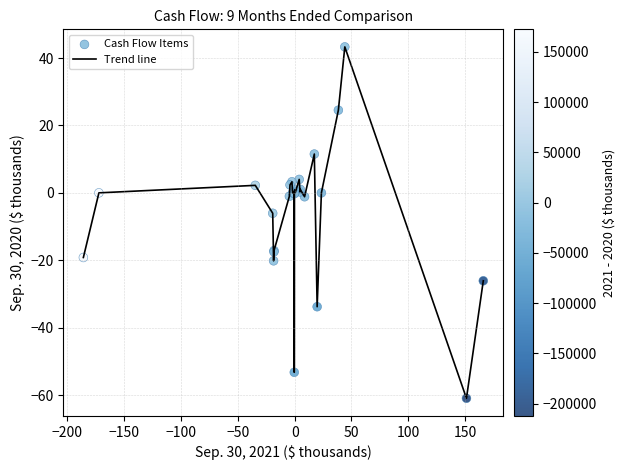

What is the smallest value displayed?

-61.0